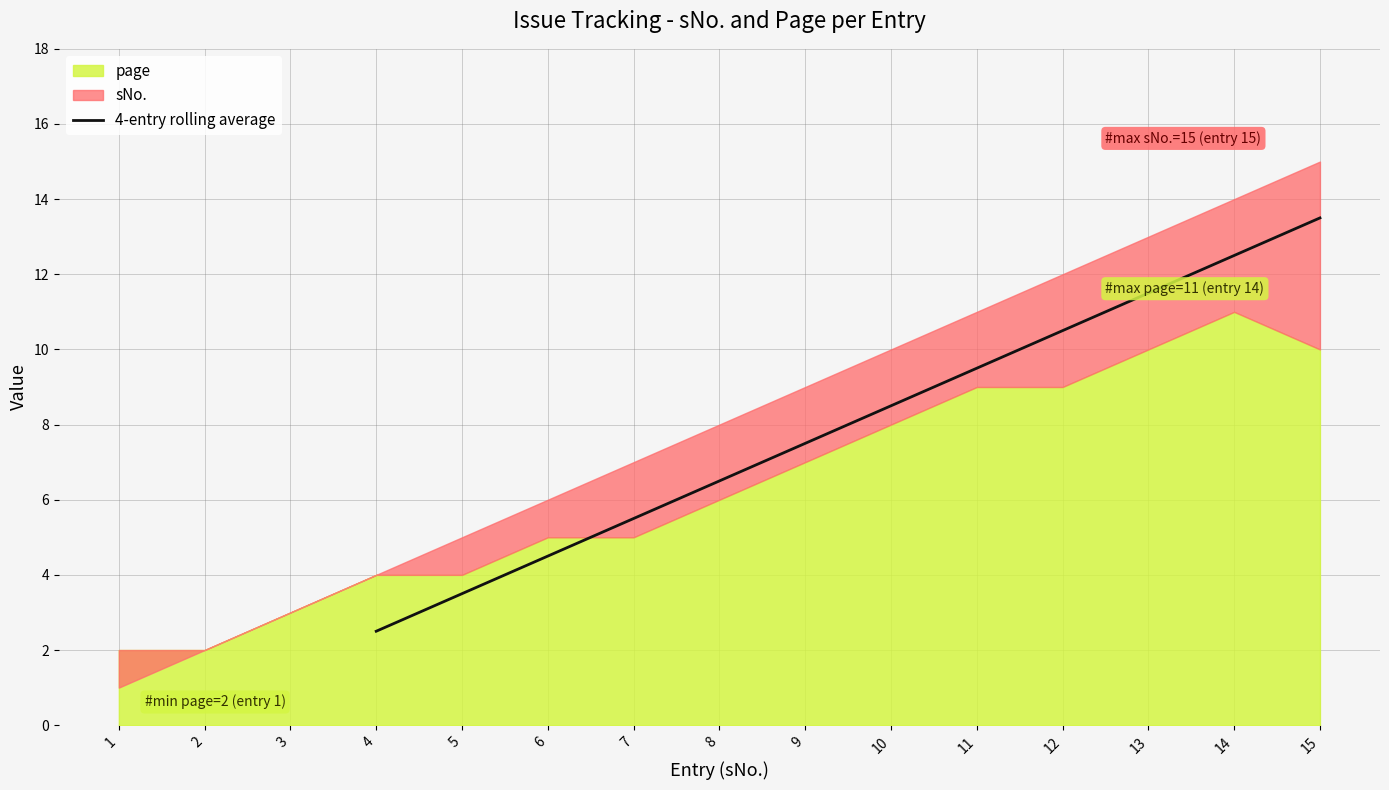

The value of 4-entry rolling average at 5 is 3.5. True or false?

True